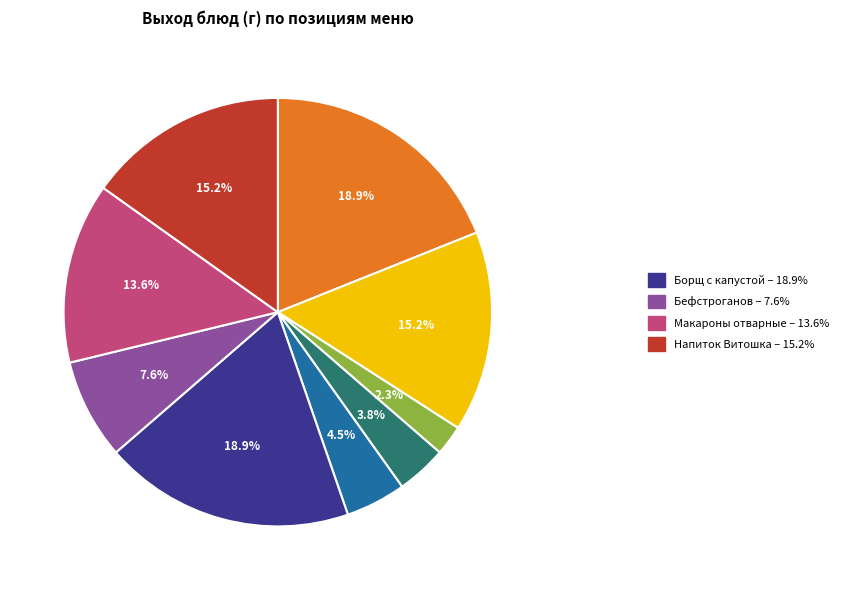

Does any single category account for the majority?

No